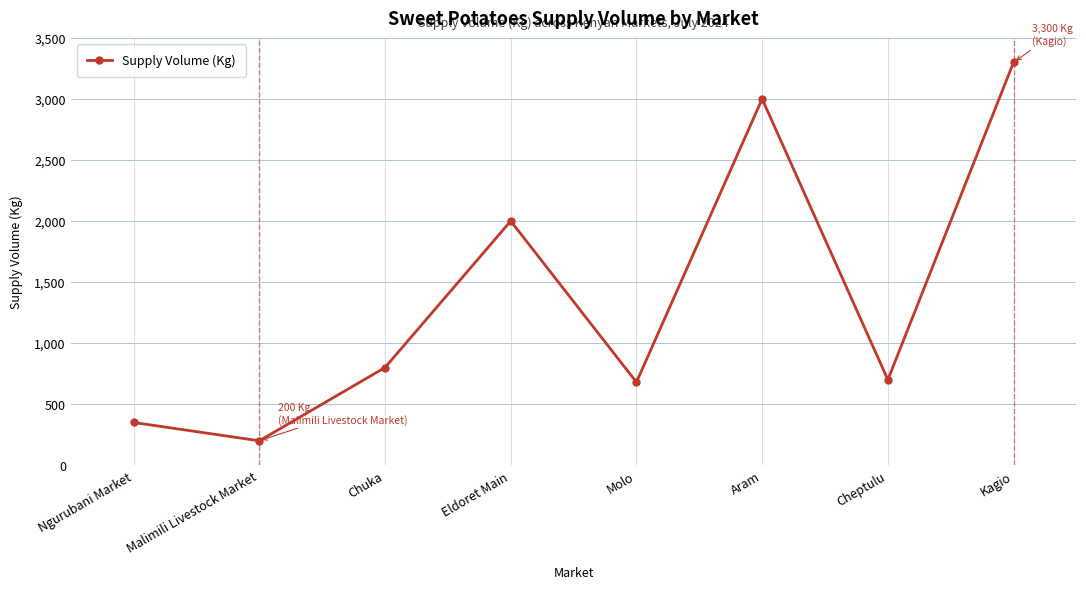

What is the sum of the values at Kagio and Eldoret Main?

5300